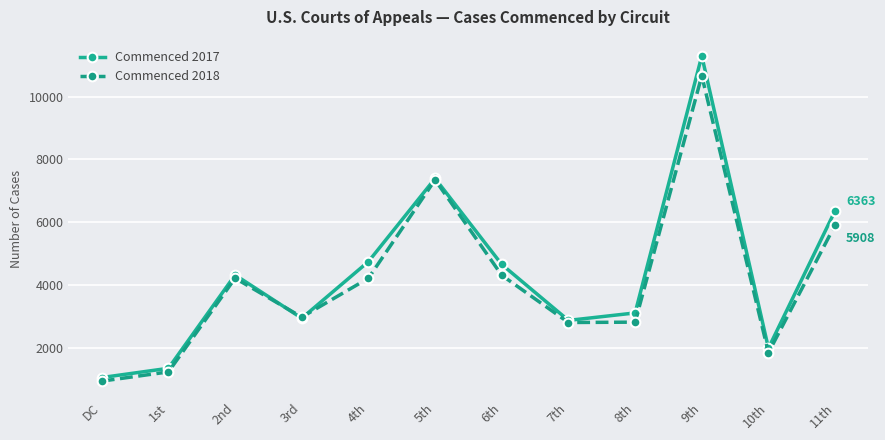

Count the number of data series in this chart.

2